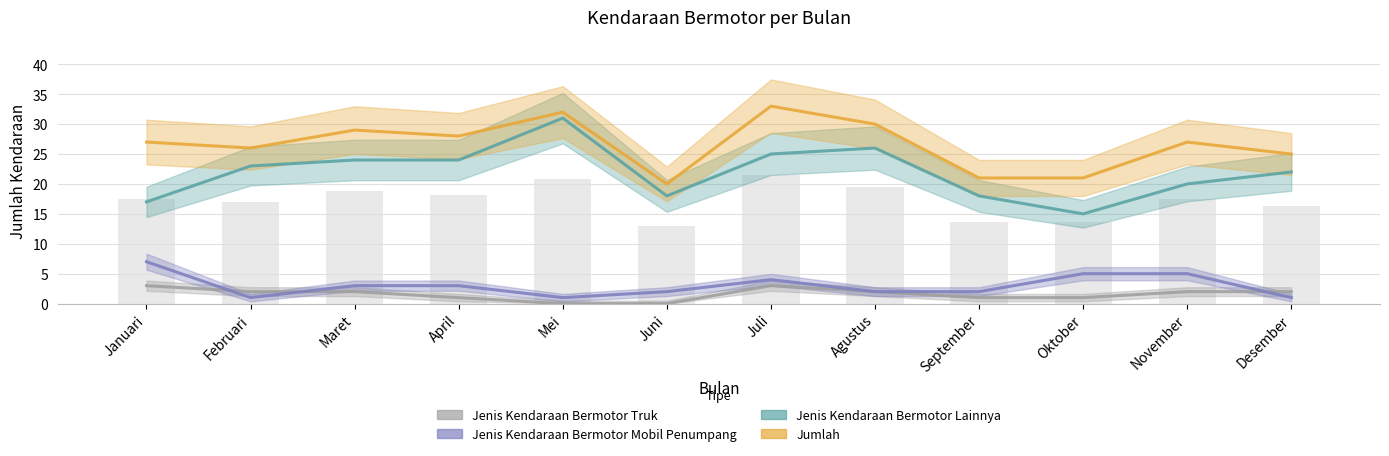

Is the value of Jenis Kendaraan Bermotor Lainnya at Maret greater than the value of Jumlah at Desember?

No